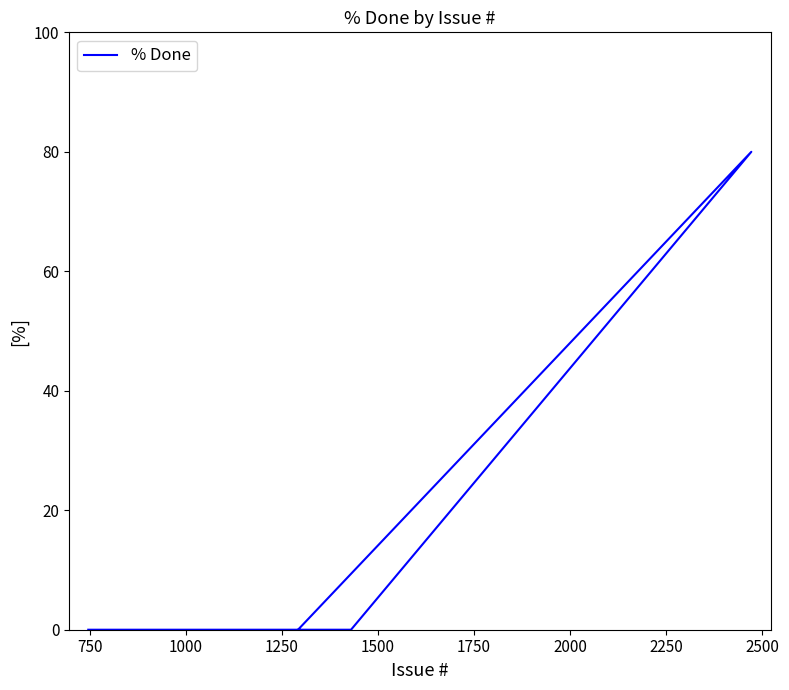

Reading left to right, transcribe all the data shown in this chart.

0	80	0	0